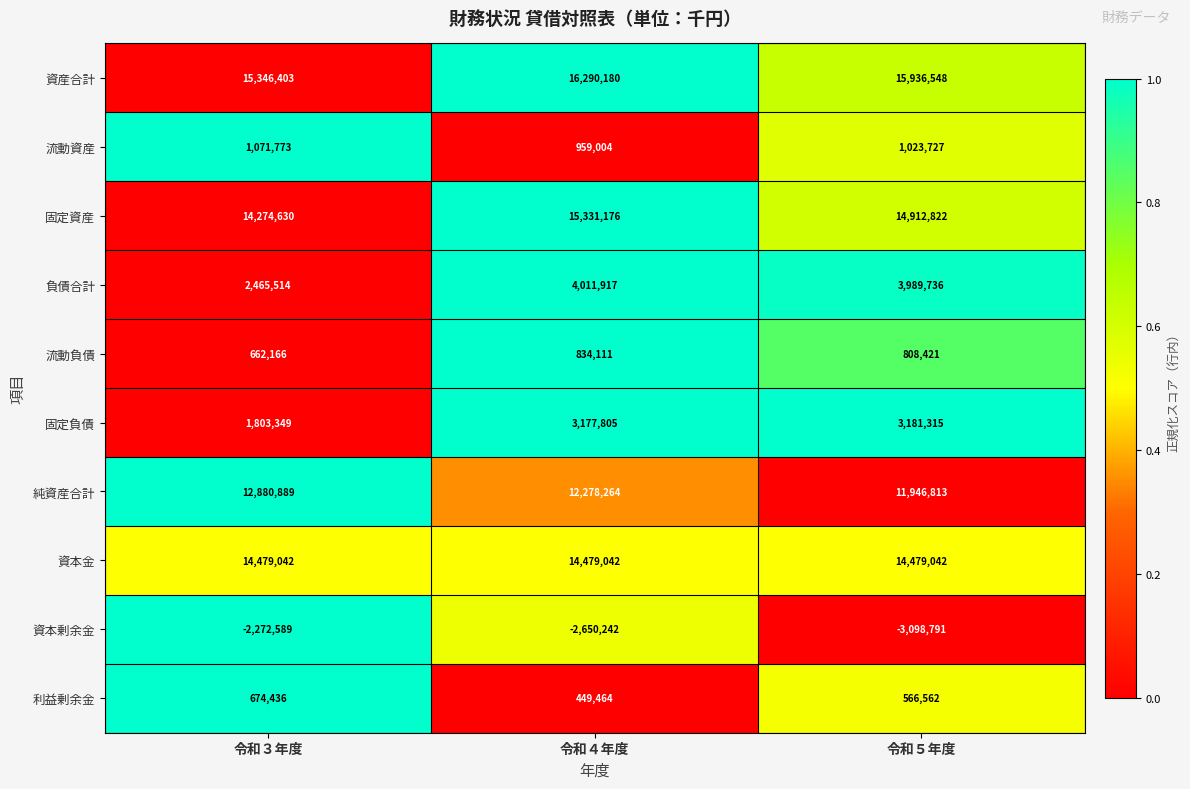

At how many categories does at least one series exceed 0?

3